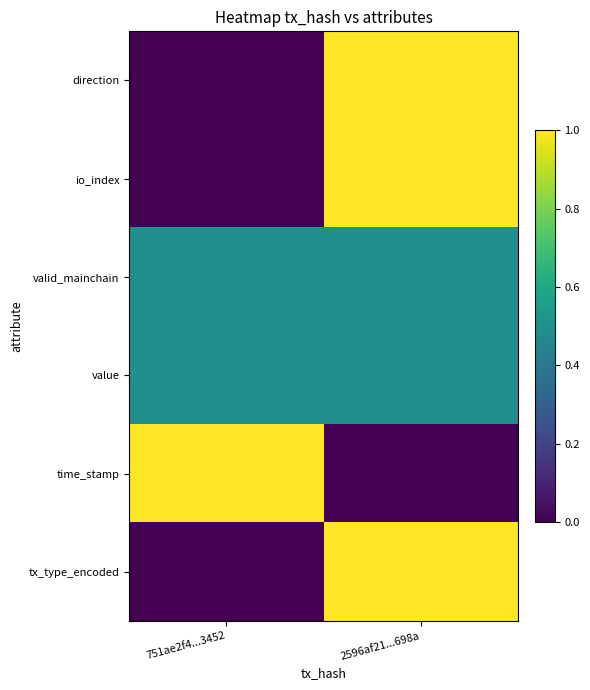

At which category is the sum across all series the highest?

2596af21...698a